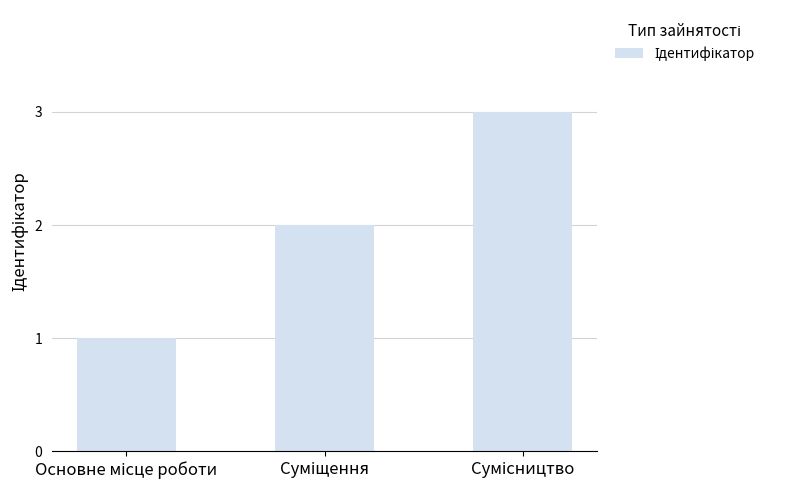

What is the average value?

2